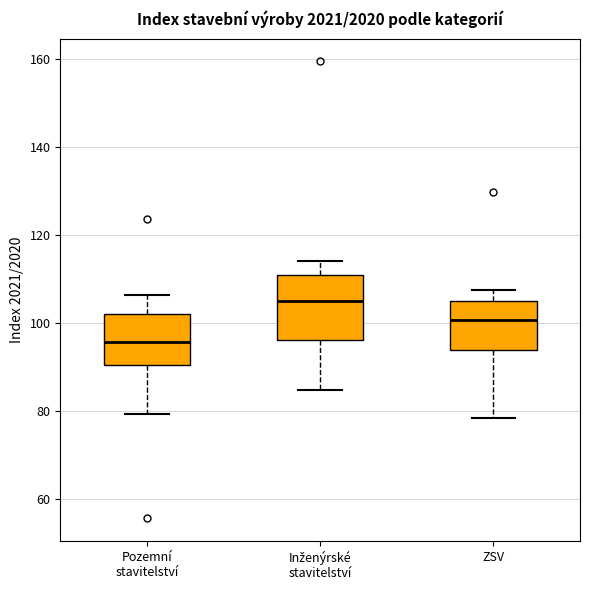

Where is the lower edge of the box for Pozemní stavitelství on the y-axis? The values are not printed on the chart, so give them approximately, as read against the axis.

90